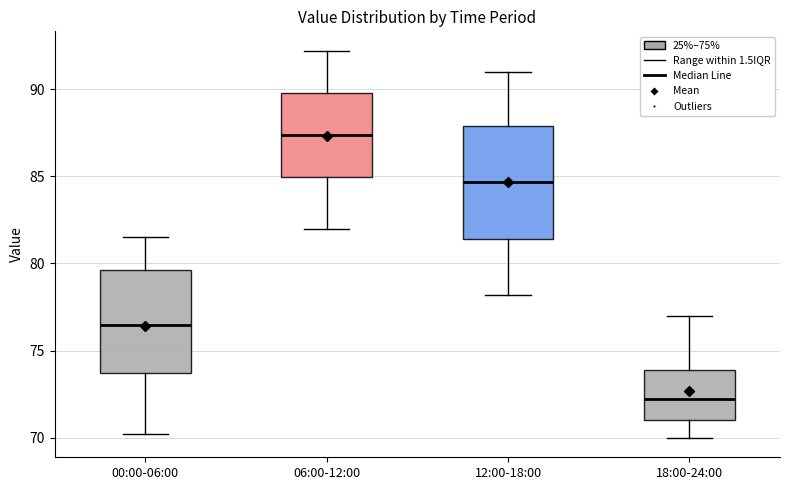

Which box is the tallest, from its lower edge to its upper edge?

12:00-18:00